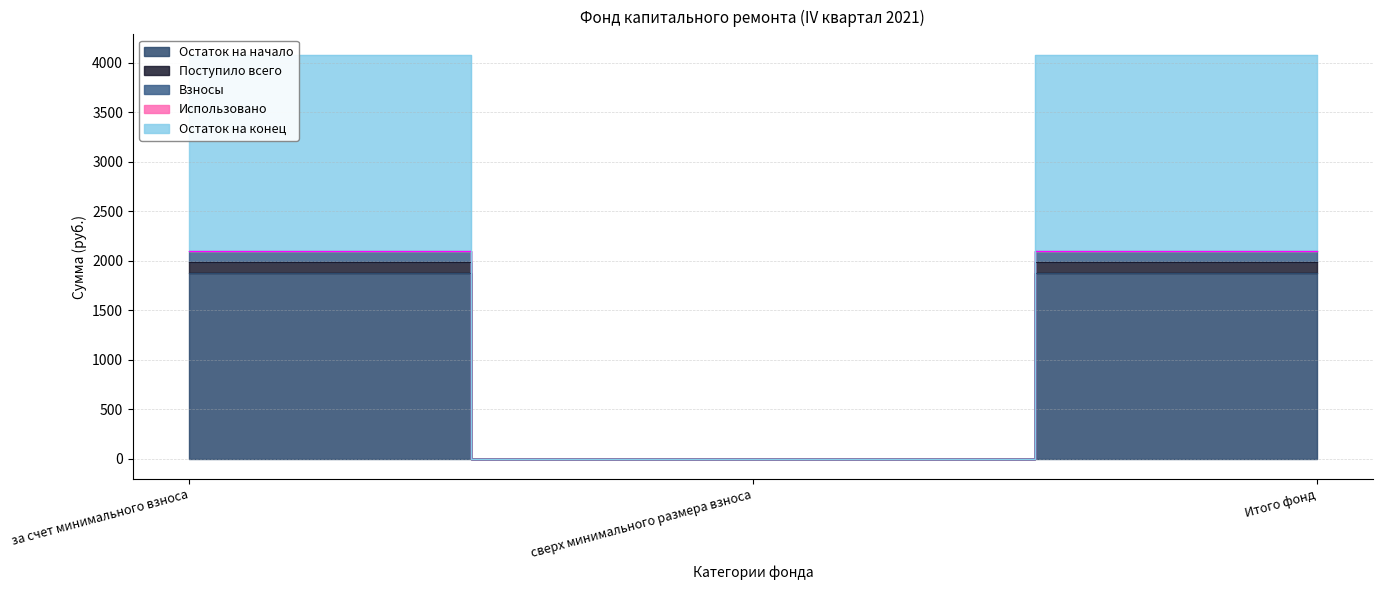

Is it true that Поступило всего equals 1984.5 at Итого фонд?

True